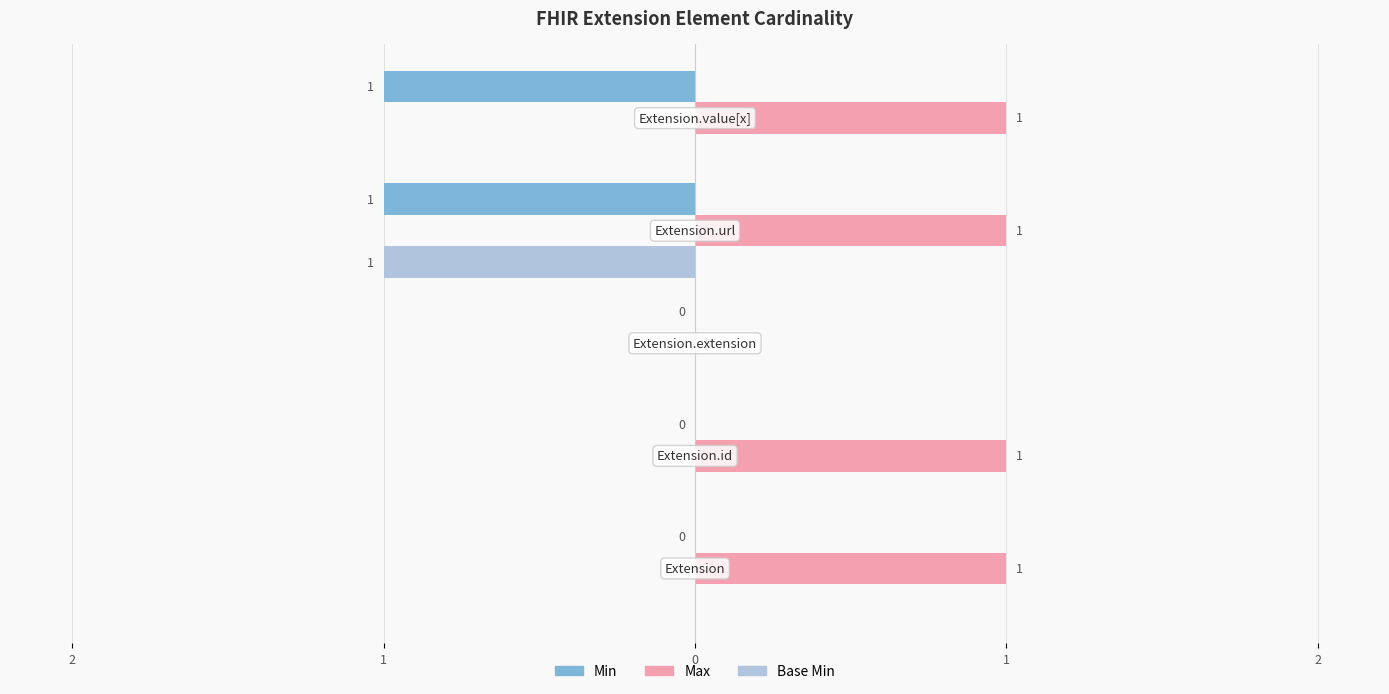

Reading left to right, extract all data points from this chart.

Min: 0	0	0	-1	-1
Max: 1	1	0	1	1
Base Min: 0	0	0	-1	0